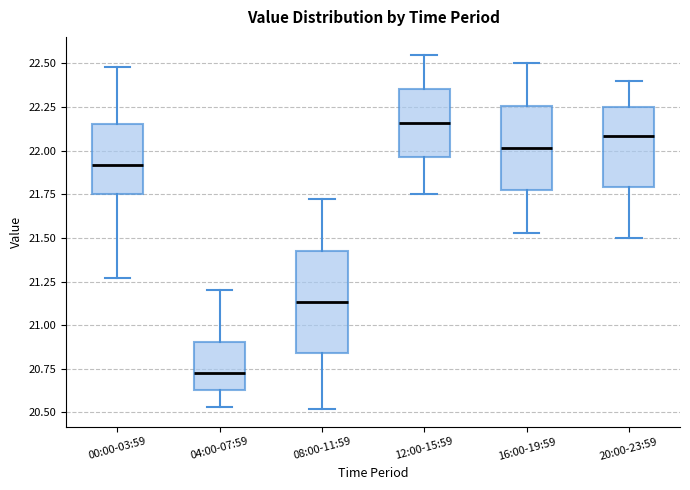

Reading left to right, read every box against the y-axis: the position of its median line, the range the box covers, and the ends of its whiskers. The values are not printed on the chart, so give them approximately, as read against the axis.

00:00-03:59: median 21.90, box 21.75 to 22.15, whiskers 21.25 to 22.50
04:00-07:59: median 20.75, box 20.65 to 20.90, whiskers 20.55 to 21.20
08:00-11:59: median 21.15, box 20.85 to 21.45, whiskers 20.50 to 21.70
12:00-15:59: median 22.15, box 21.95 to 22.35, whiskers 21.75 to 22.55
16:00-19:59: median 22.00, box 21.75 to 22.25, whiskers 21.55 to 22.50
20:00-23:59: median 22.10, box 21.80 to 22.25, whiskers 21.50 to 22.40